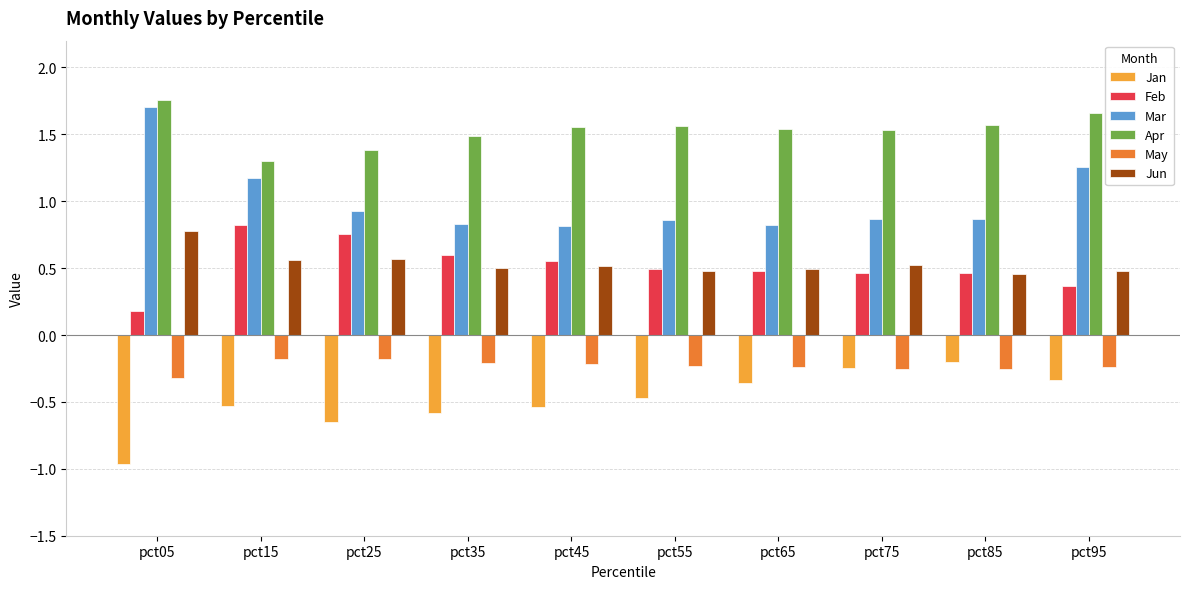

At pct15, list the series in order from largest to smallest.

Apr, Mar, Feb, Jun, May, Jan